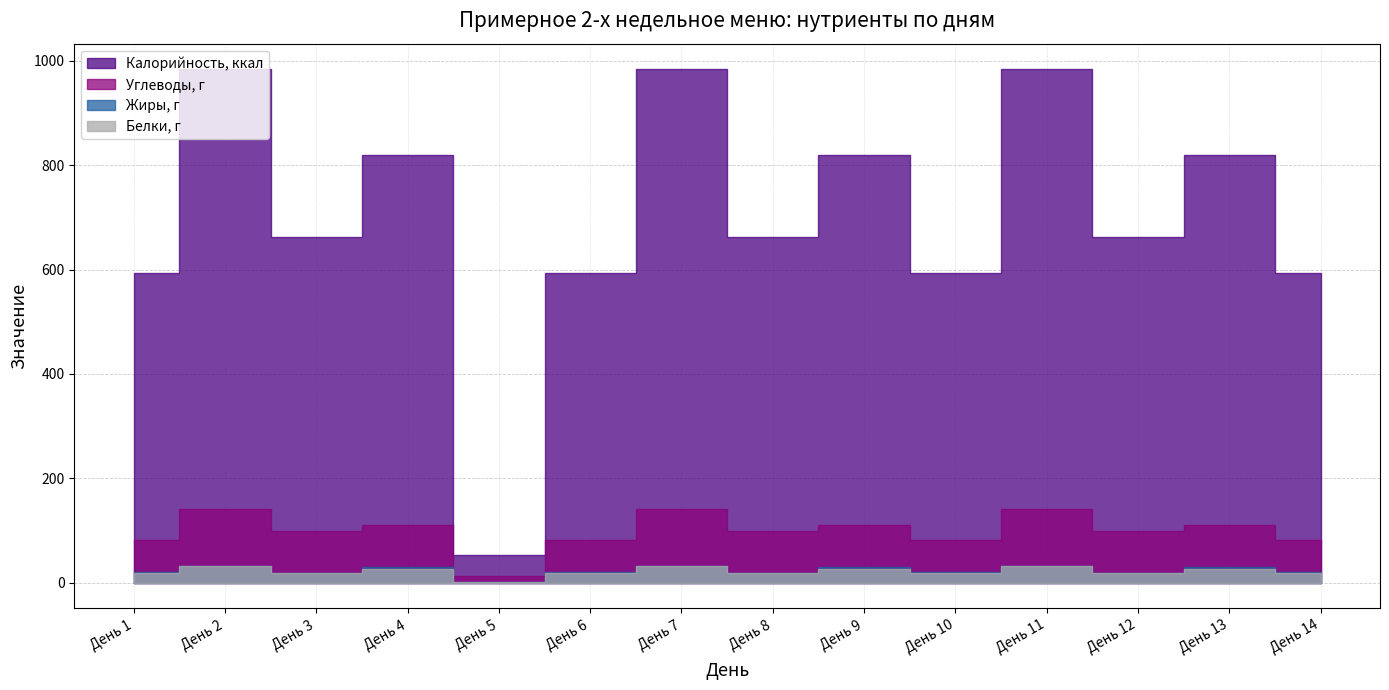

The Белки, г series shows 31.5 at День 1. True or false?

False